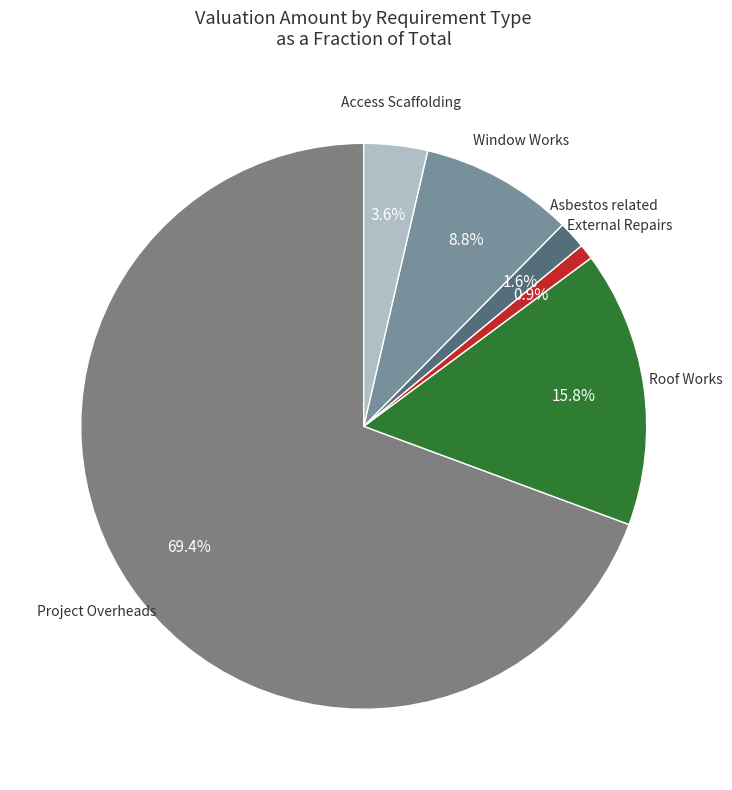

Which slice represents more than half of the pie?

Project Overheads